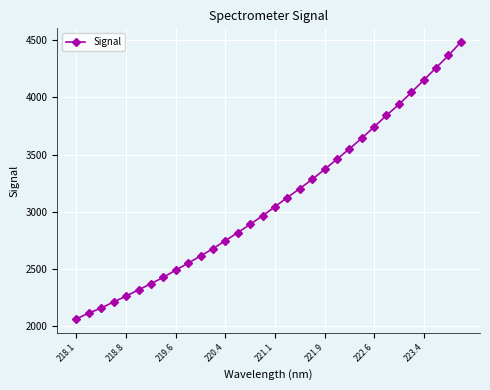

What is the difference between the maximum and minimum values?

2423.0